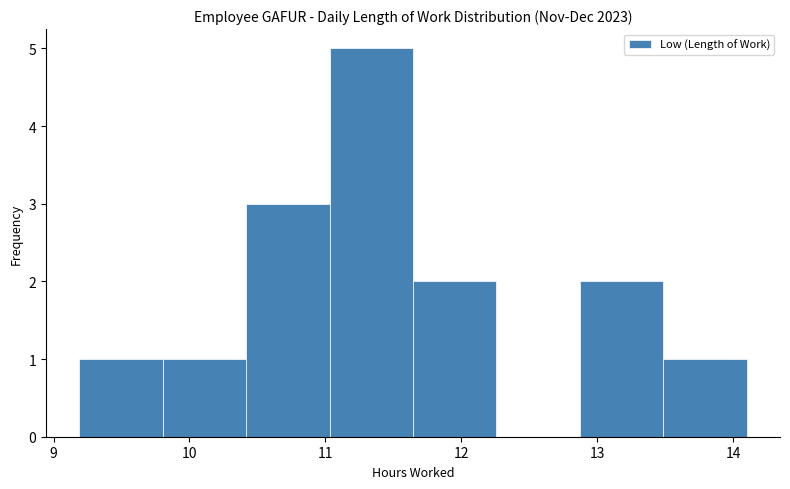

How tall is the bar that spans 9.2 to 9.8 on the x-axis? Neither the bar edges nor the heights are printed on the chart, so give them approximately, as read against the axes.

1